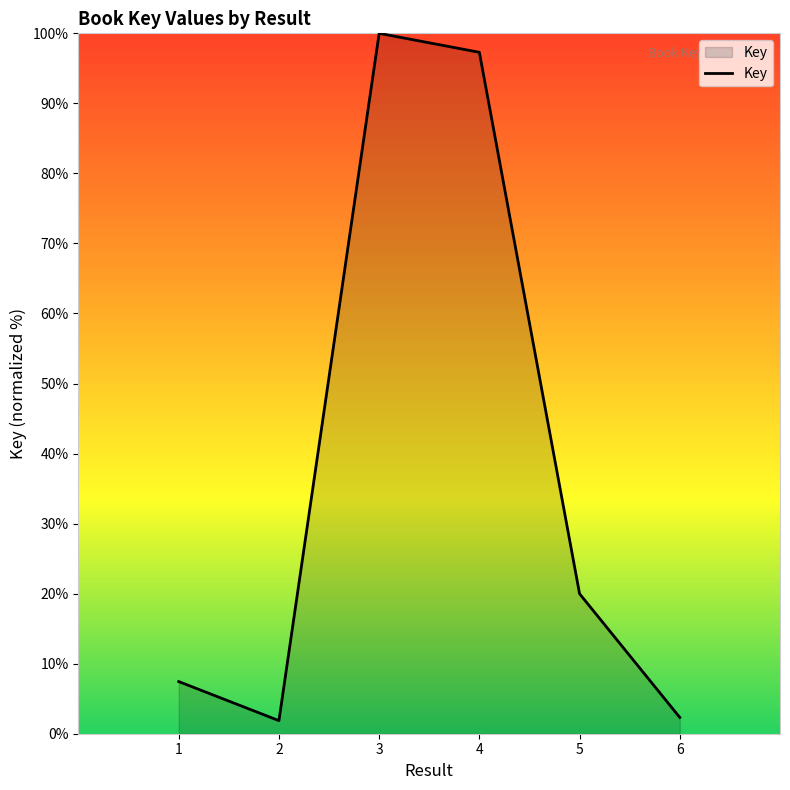

Is it true that the value at 2 is 1.9?

True